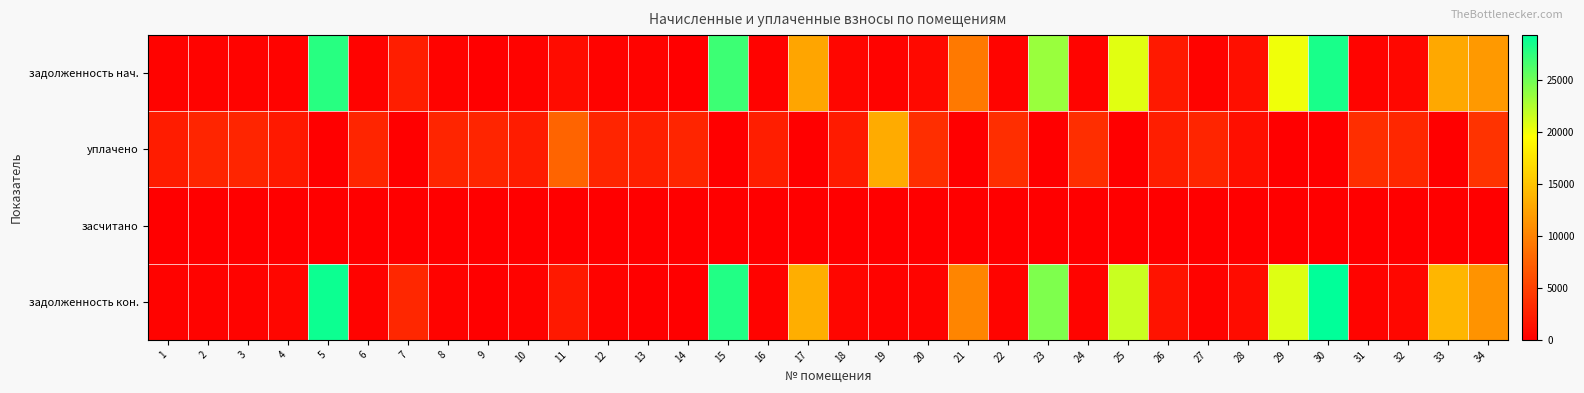

At which category does the chart reach its minimum across all series?

9